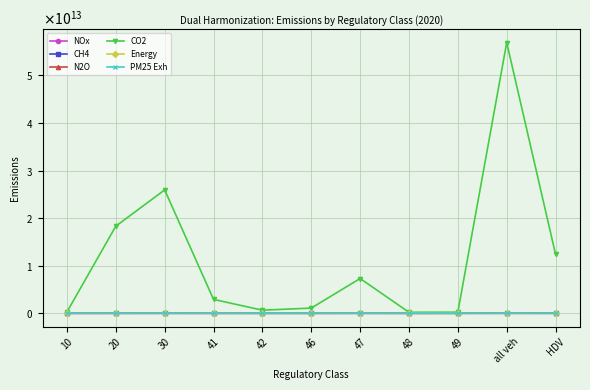

Is it true that Energy equals 235069346.3 at HDV?

False